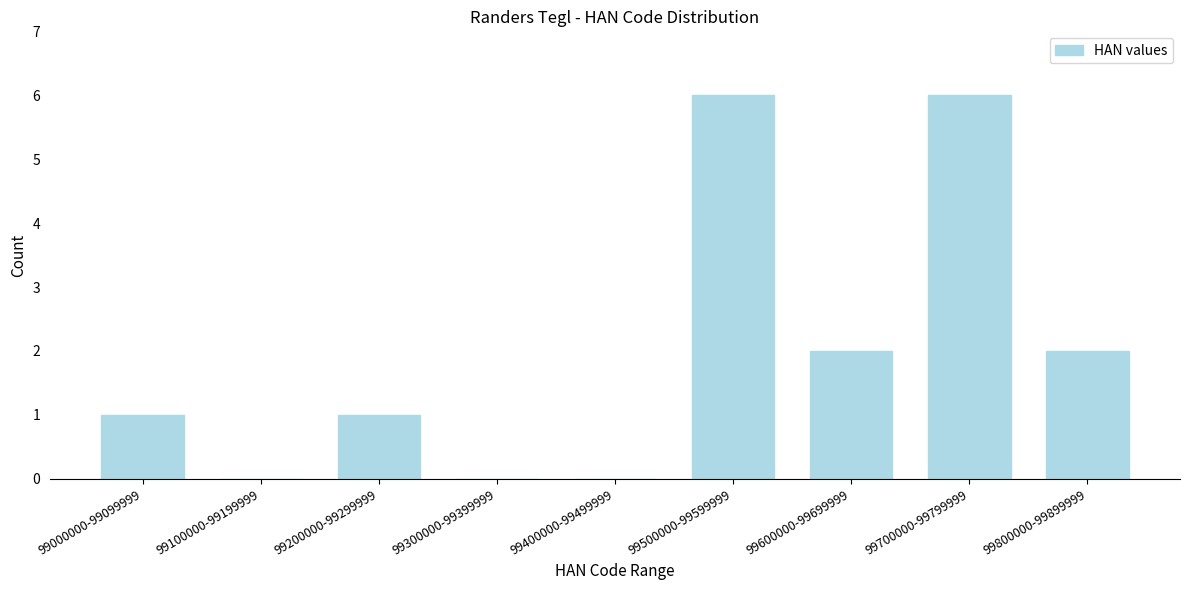

Reading left to right, what are all the values shown in this chart?

99000000-99099999=1	99100000-99199999=0	99200000-99299999=1	99300000-99399999=0	99400000-99499999=0	99500000-99599999=6	99600000-99699999=2	99700000-99799999=6	99800000-99899999=2